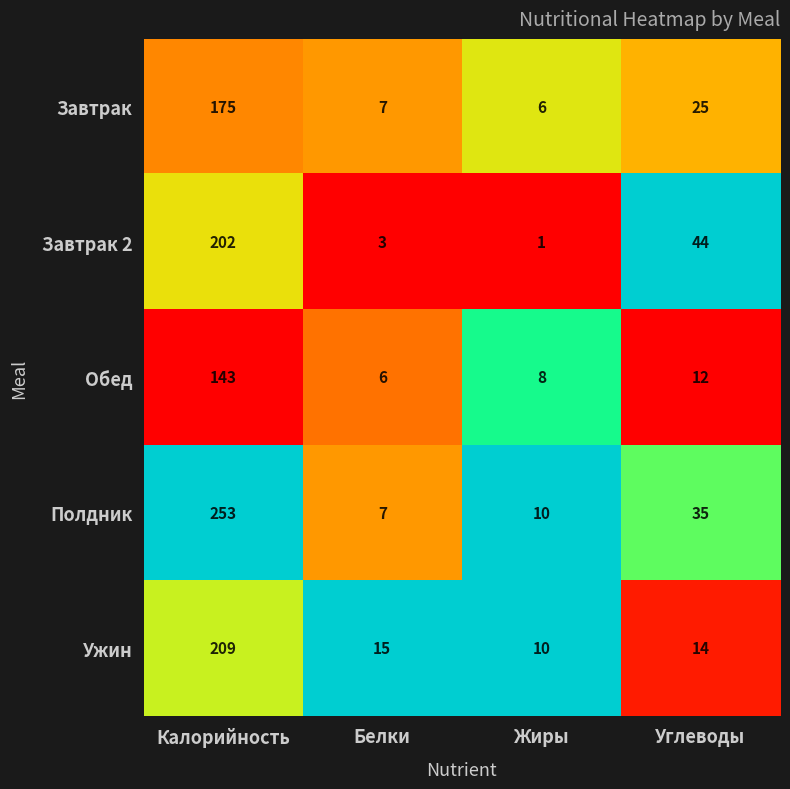

Where does the Завтрак 2 series first go above 44?

Калорийность